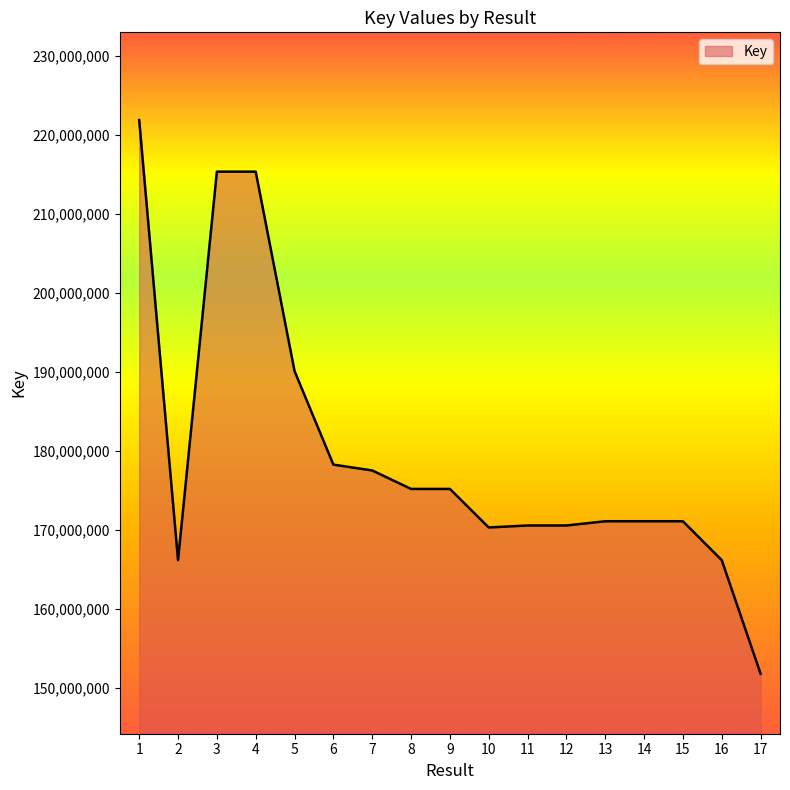

What is the difference between the maximum and minimum values?

70051087